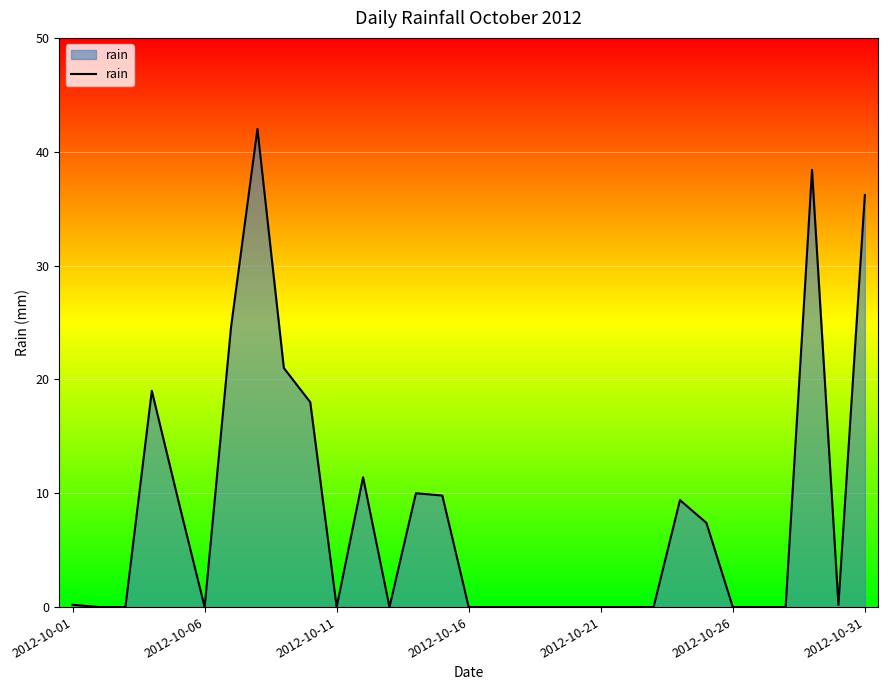

What is the greatest value displayed?

42.0